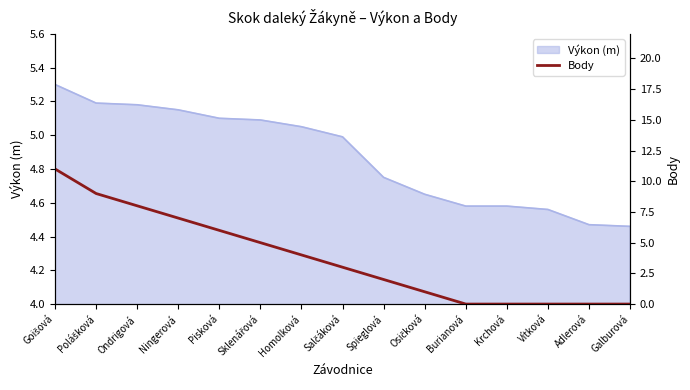

What value does the Výkon (m) series have at Pisková?

5.1